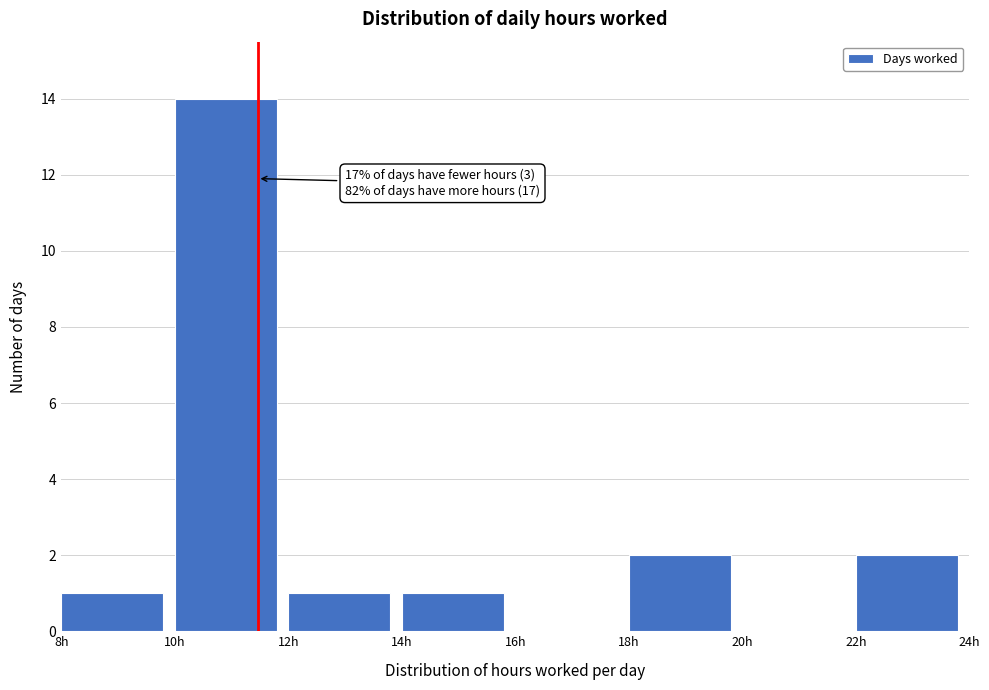

Over which range of the x-axis is the bar tallest?

10 to 12